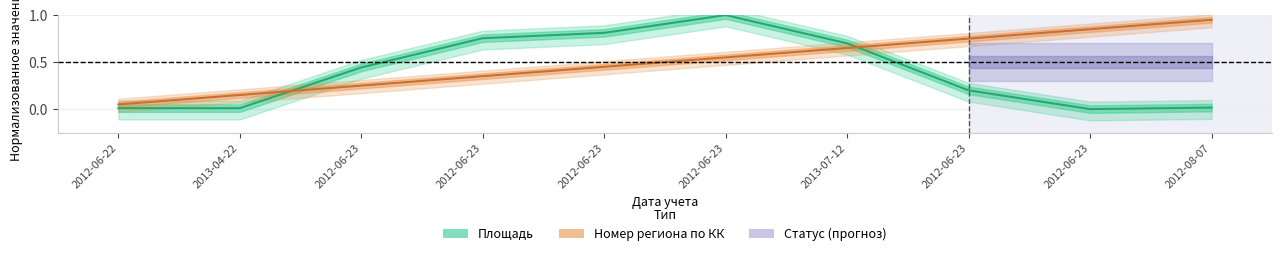

What value does the data have at 2012-06-23?

0.3